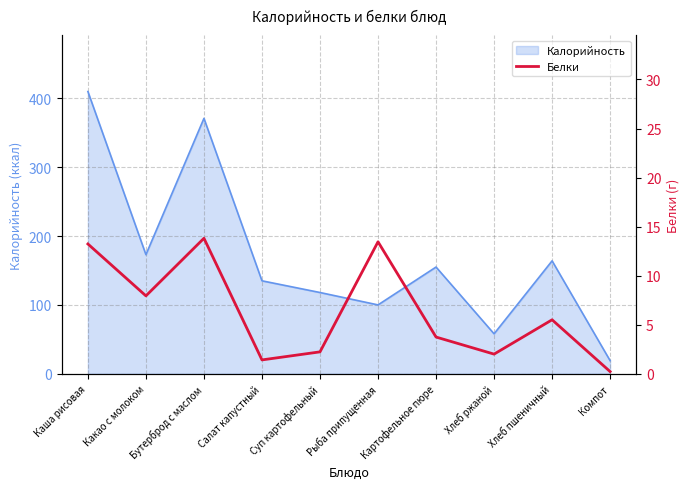

What is the label of the 1st point from the left?

Каша рисовая